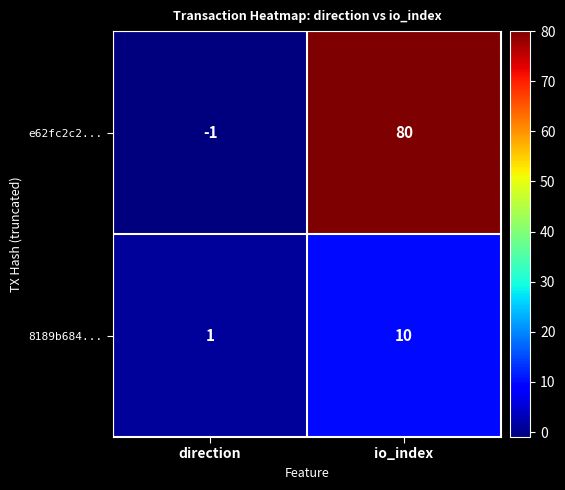

Which series has the largest range (max minus min)?

e62fc2c2...